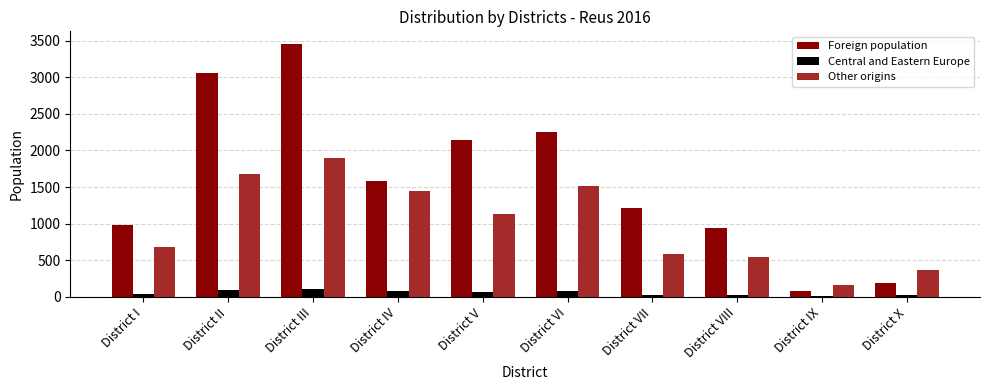

Which series has the largest range (max minus min)?

Foreign population